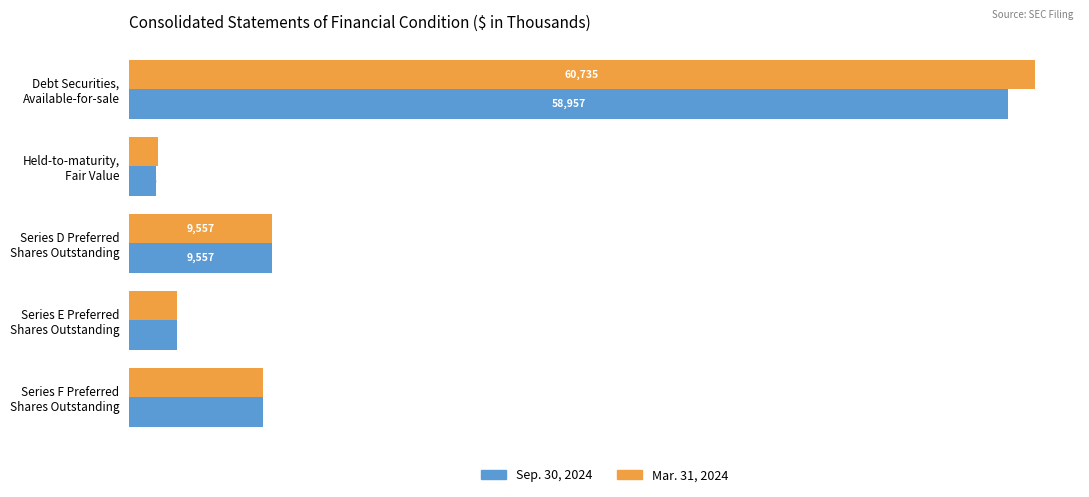

How many series are shown in this chart?

2